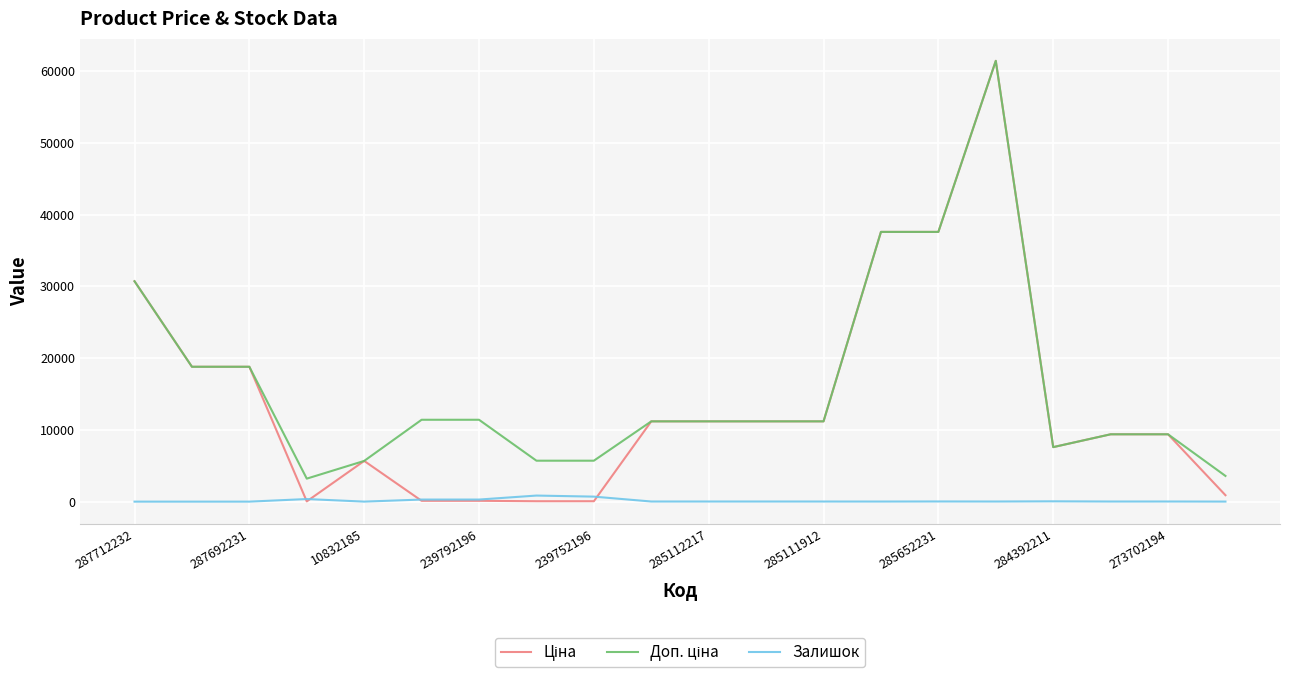

True or false: Залишок and Доп. ціна cross at least once.

False